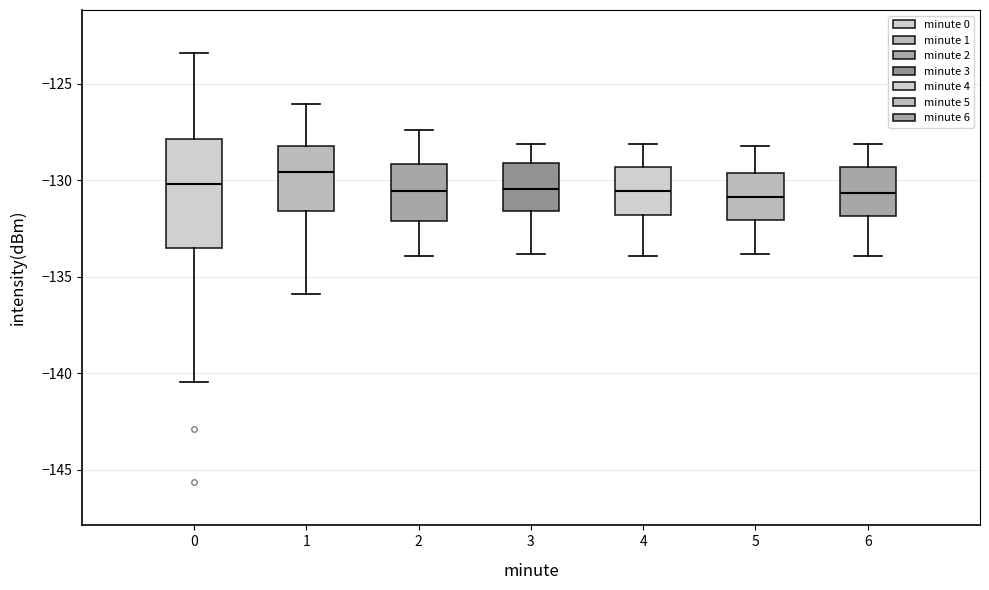

Comparing the boxes themselves (not the whiskers), which one is the tallest?

0